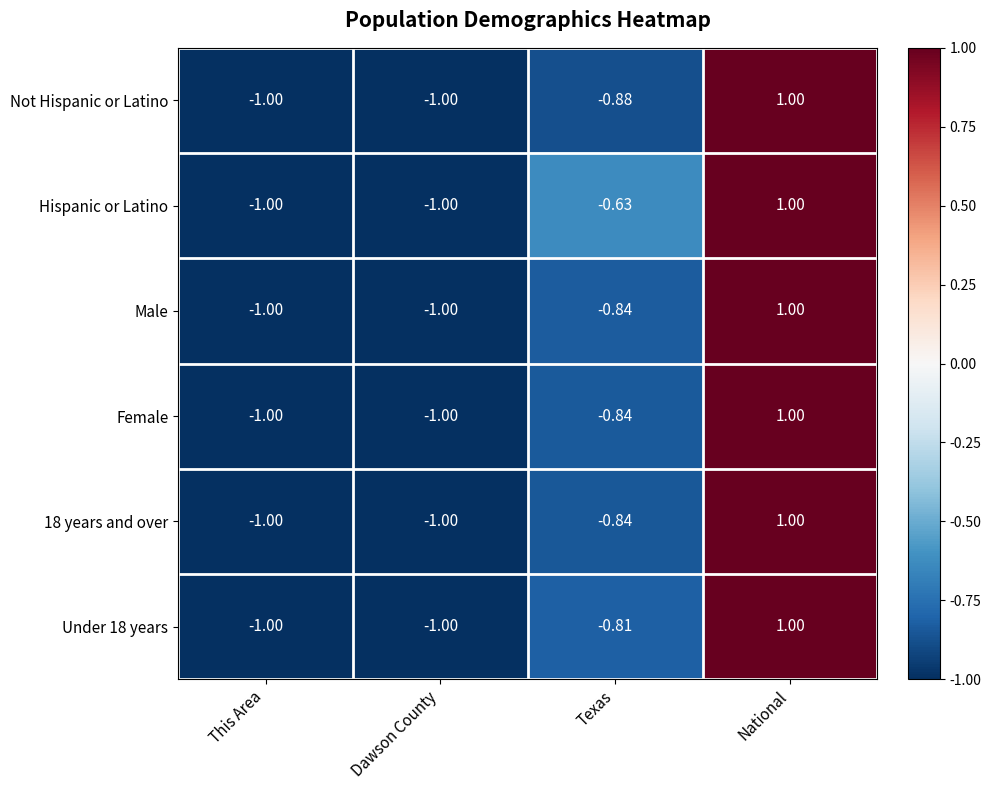

Where is 18 years and over nearest to the value 0?

Texas